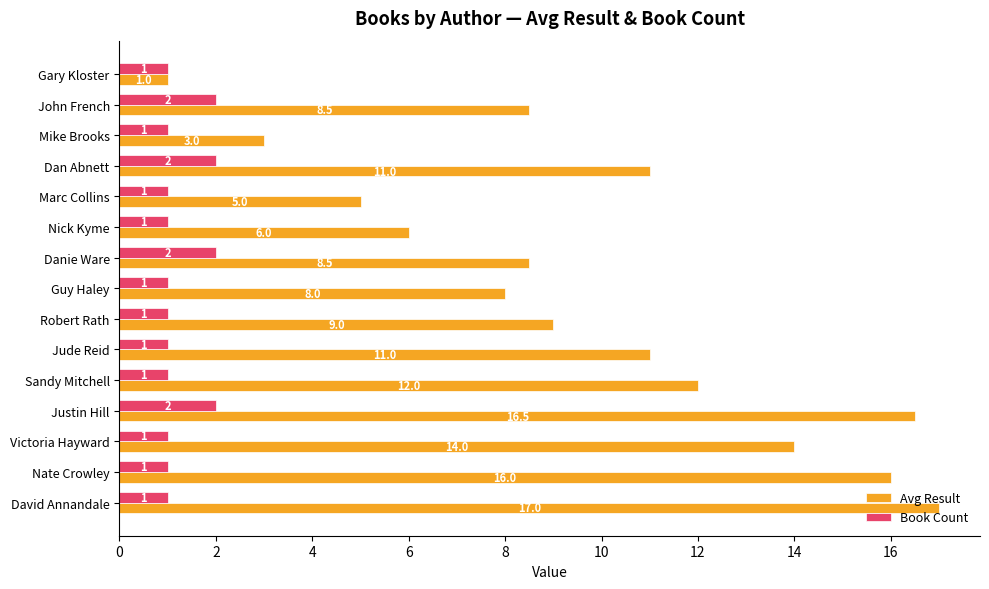

List the series in order of their peak value, lowest first.

Book Count, Avg Result